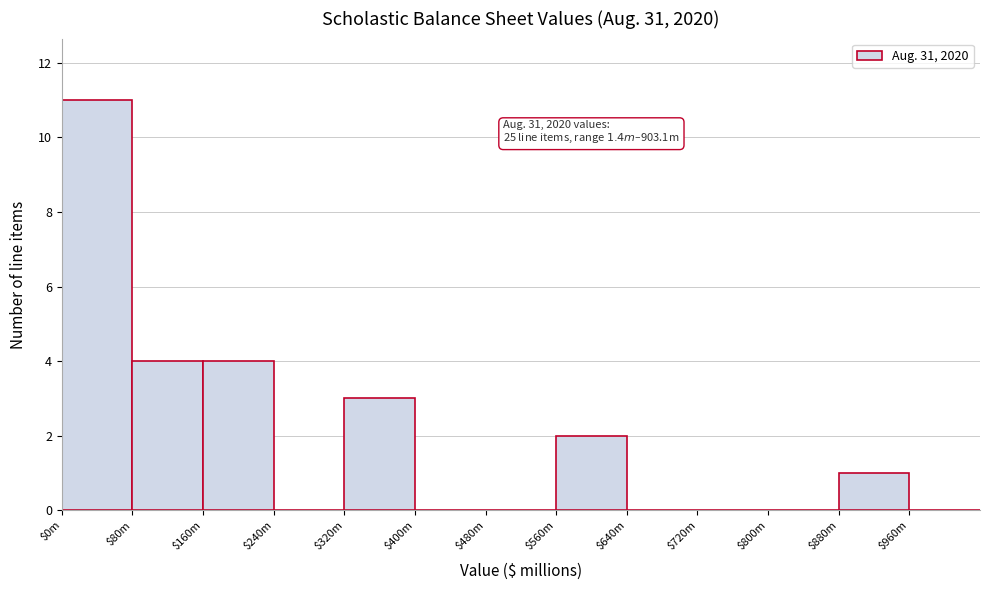

At which category does the chart reach its peak across all series?

$0m